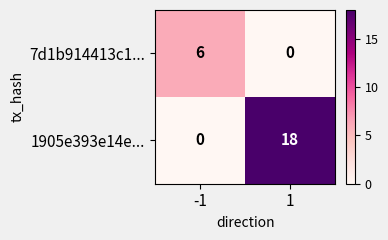

What is the spread (max minus min) of values at -1?

6